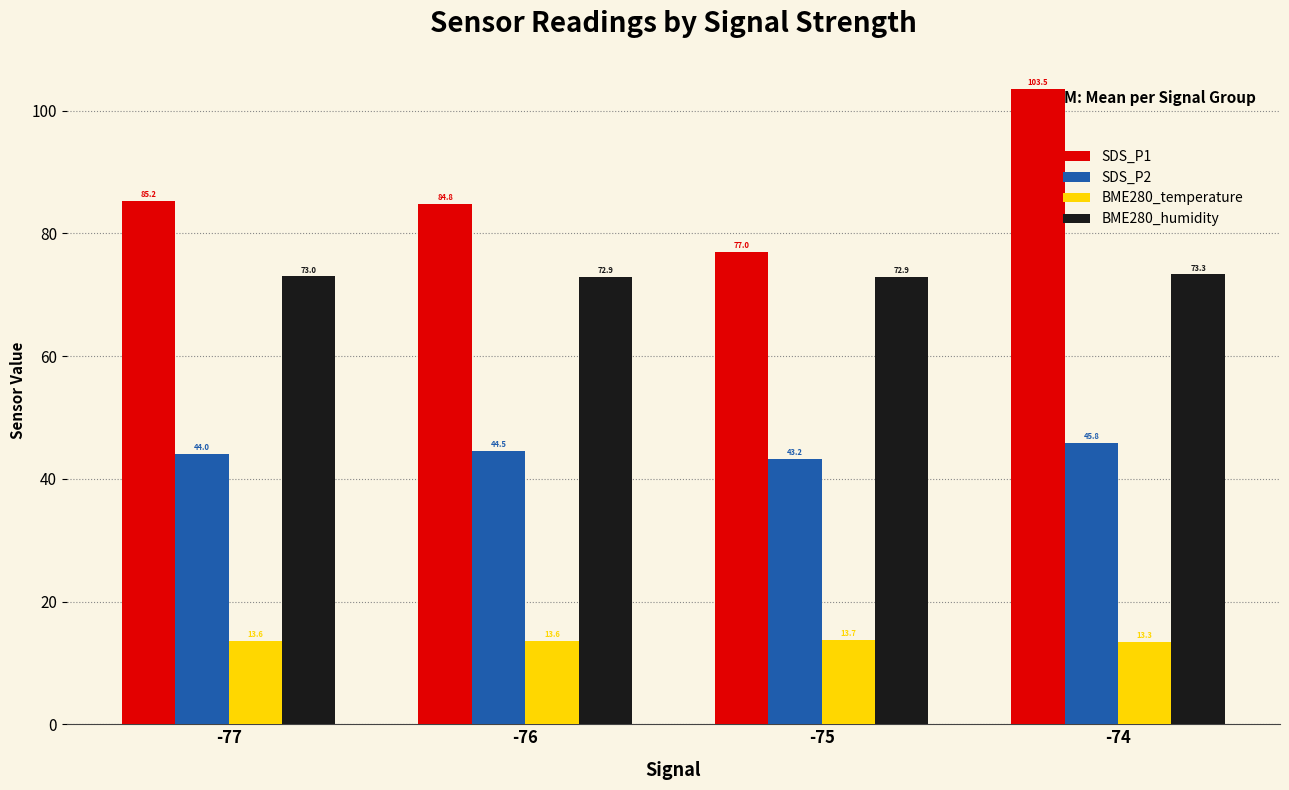

What are all the series names shown in the legend?

SDS_P1, SDS_P2, BME280_temperature, BME280_humidity